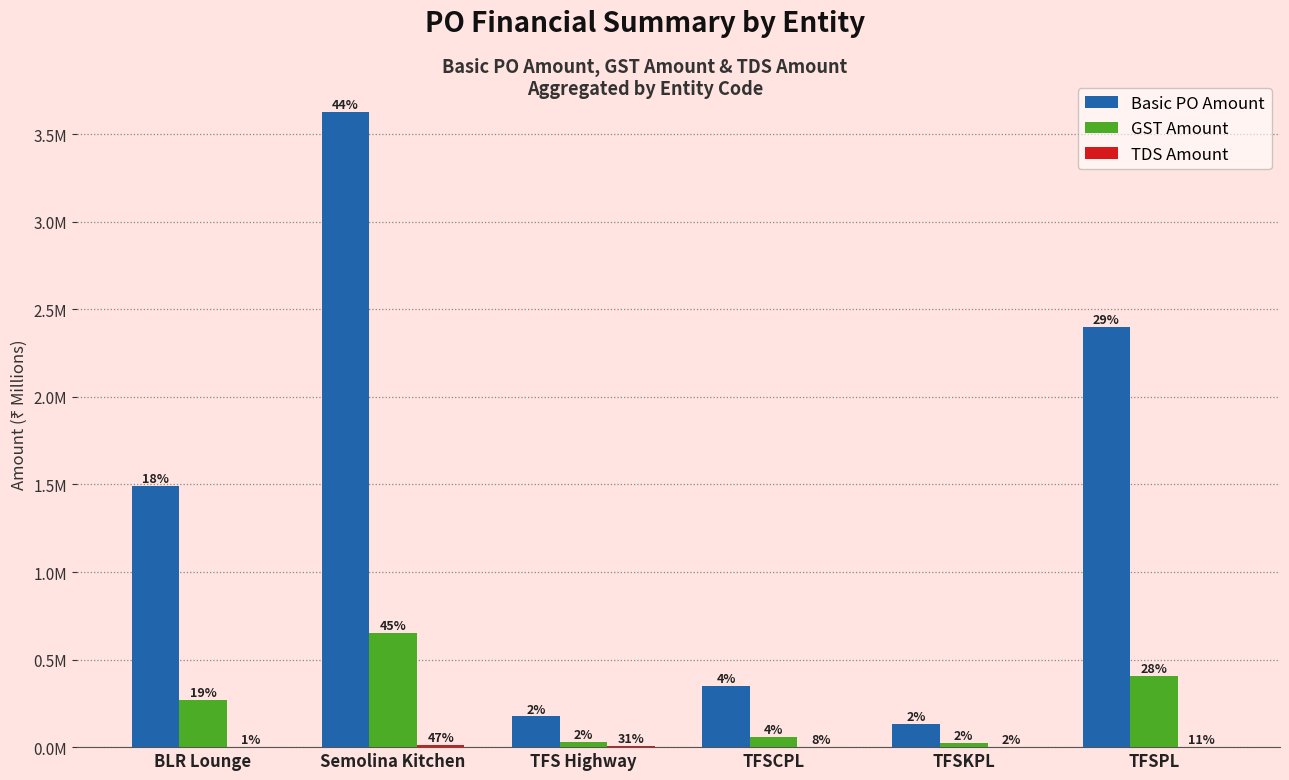

Where is Basic PO Amount nearest to the value 1?

BLR Lounge